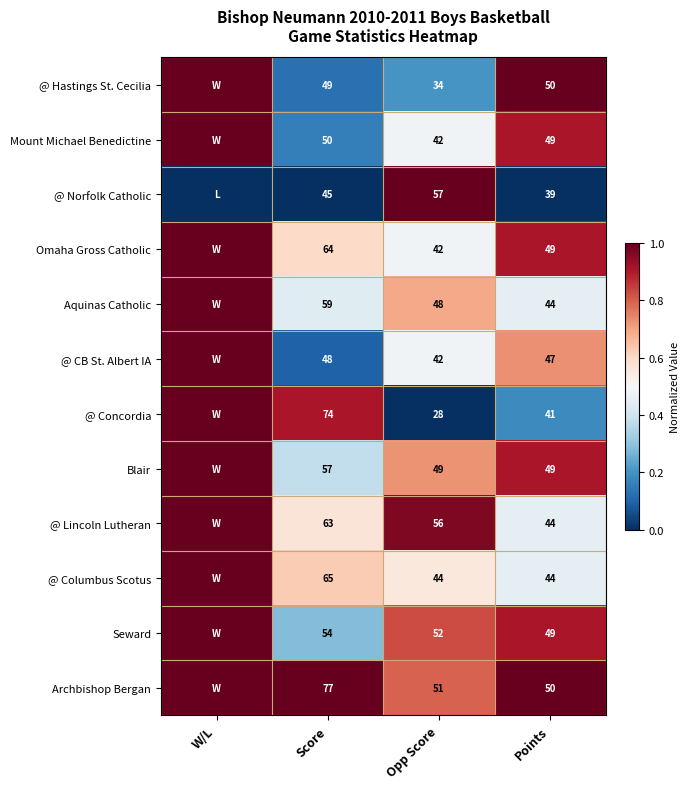

What is the difference between the Blair values at Opp Score and Score?

8